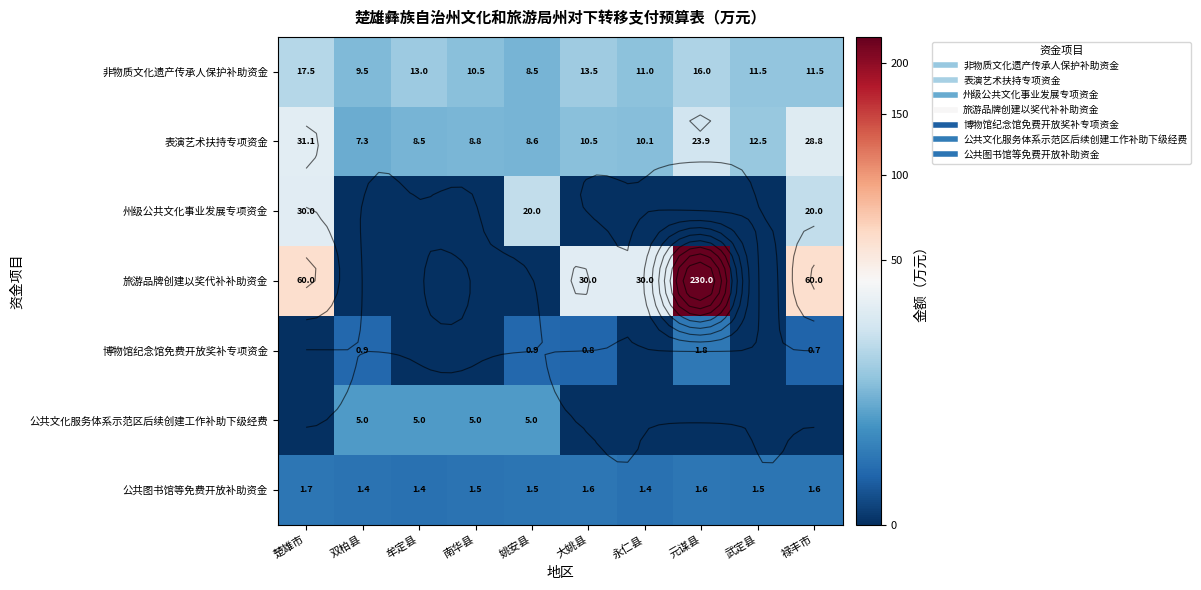

At which label does 表演艺术扶持专项资金 first exceed 10?

楚雄市